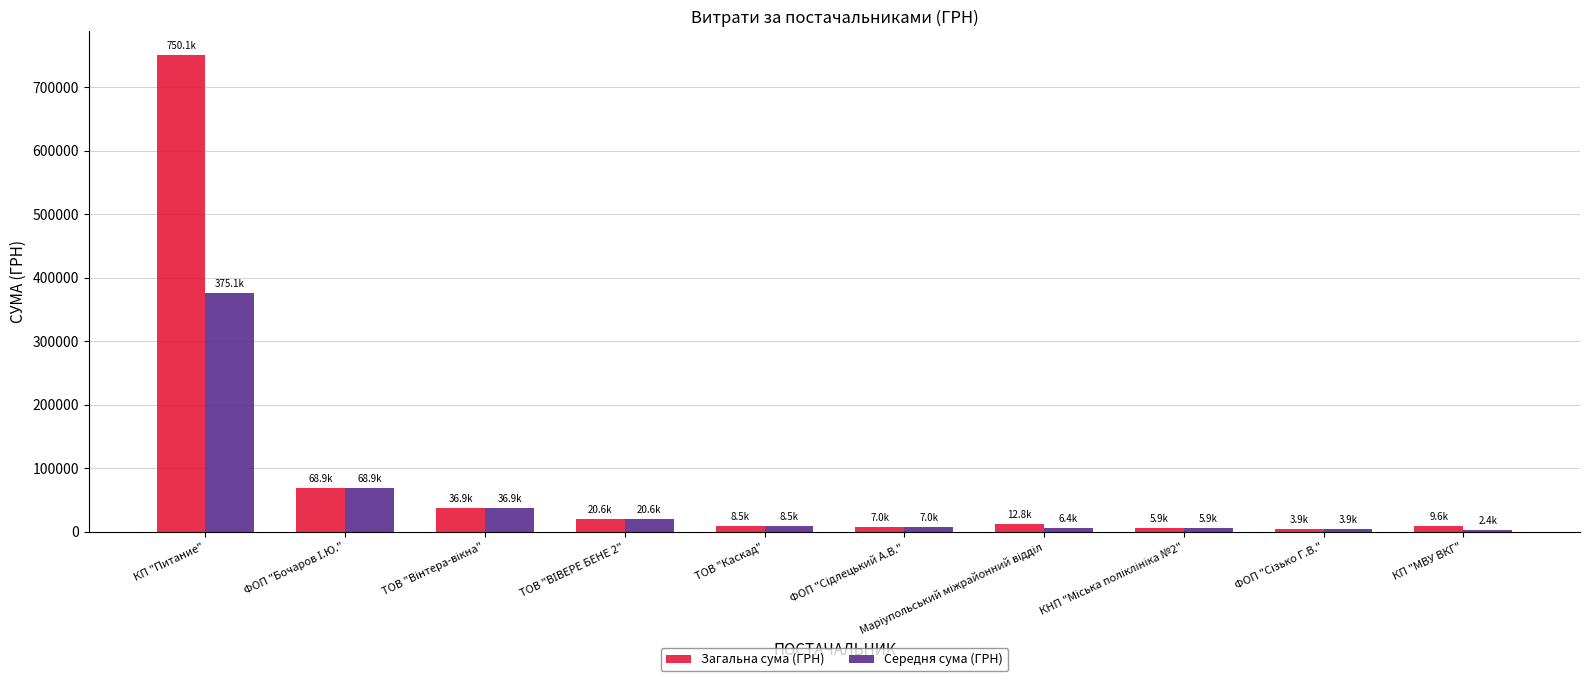

What is the average value of the Середня сума (ГРН) series?

53562.1